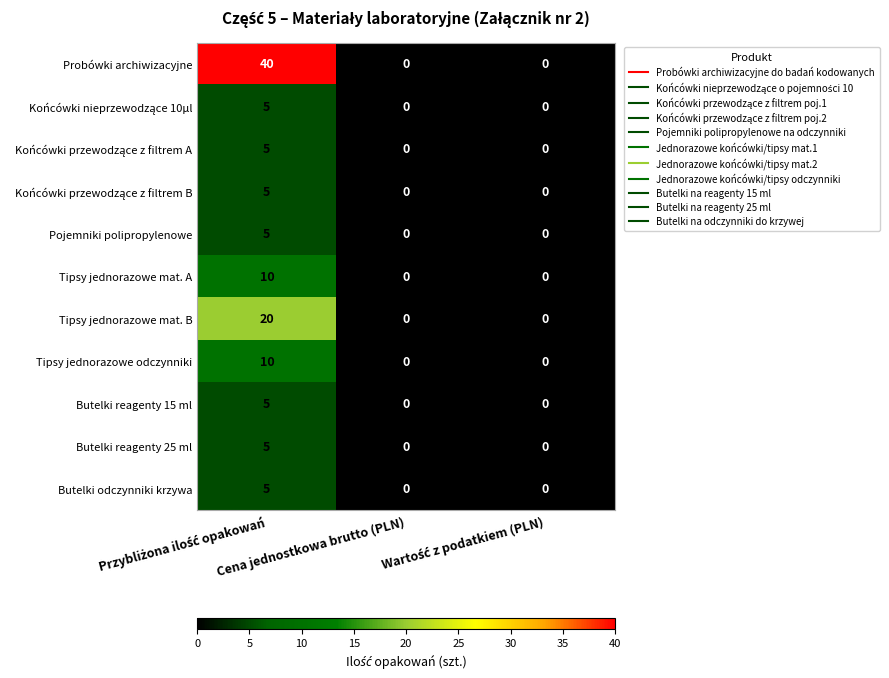

Count the number of categories in the chart.

3